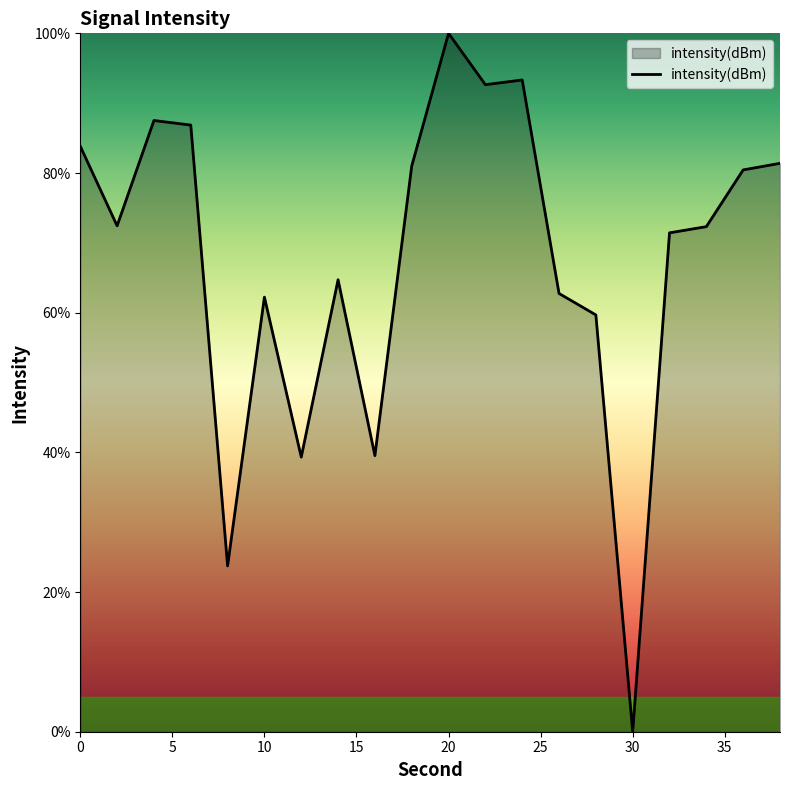

What is the maximum value shown in the chart?

100.0